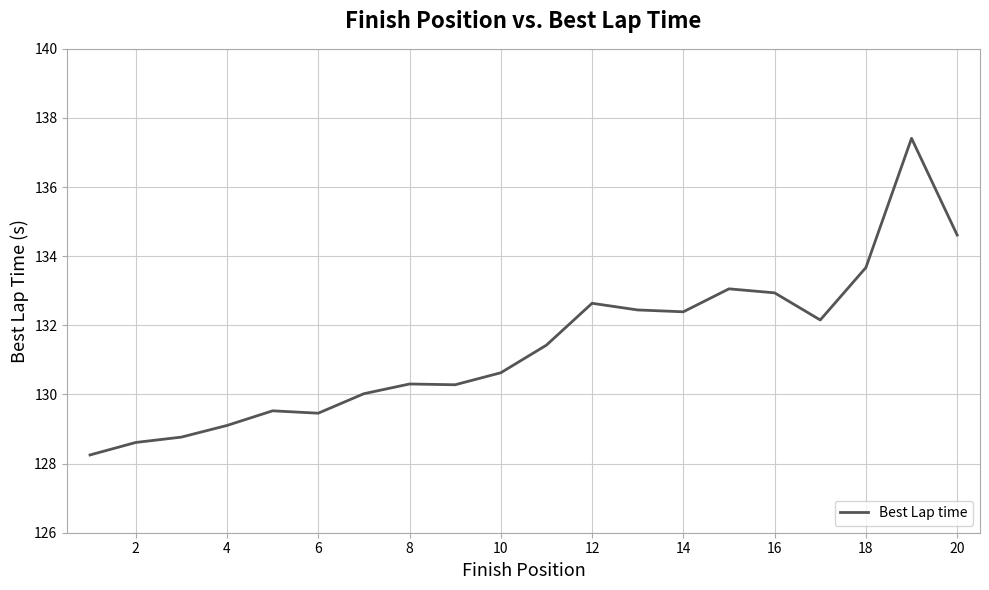

What is the maximum value shown in the chart?

137.4